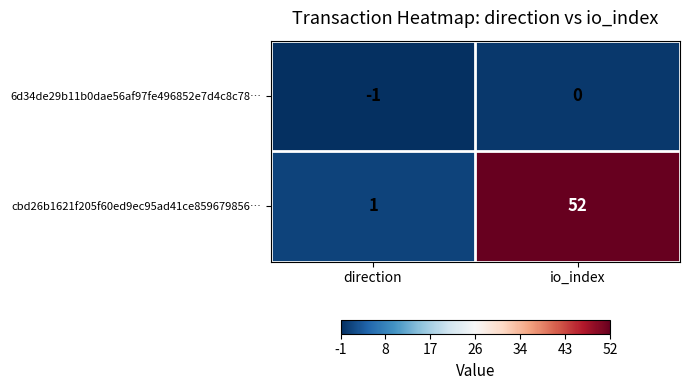

Rank the series by their maximum value, from lowest to highest.

6d34de29b11b0dae56af97fe496852e7d4c8c78…, cbd26b1621f205f60ed9ec95ad41ce859679856…